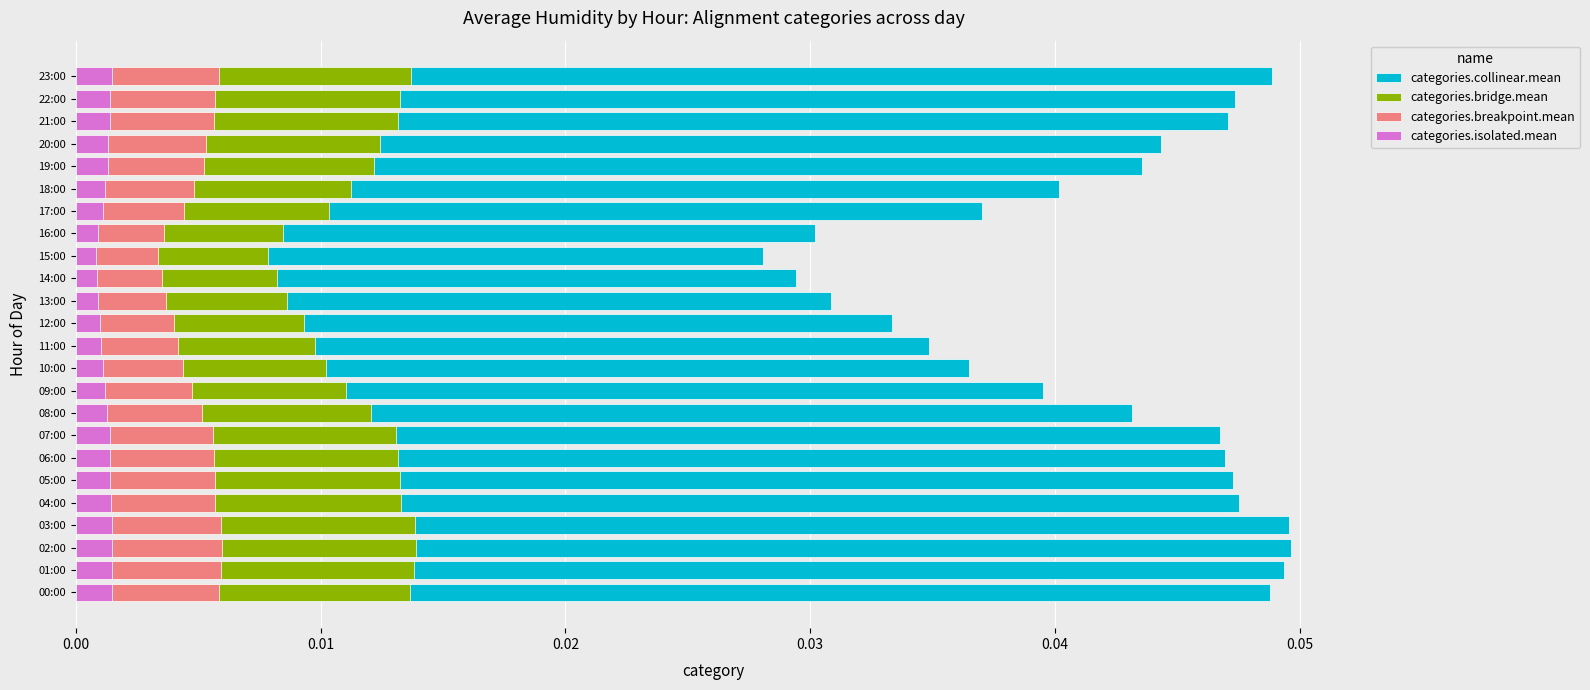

The categories.collinear.mean series shows 0.0 at 01:00. True or false?

True